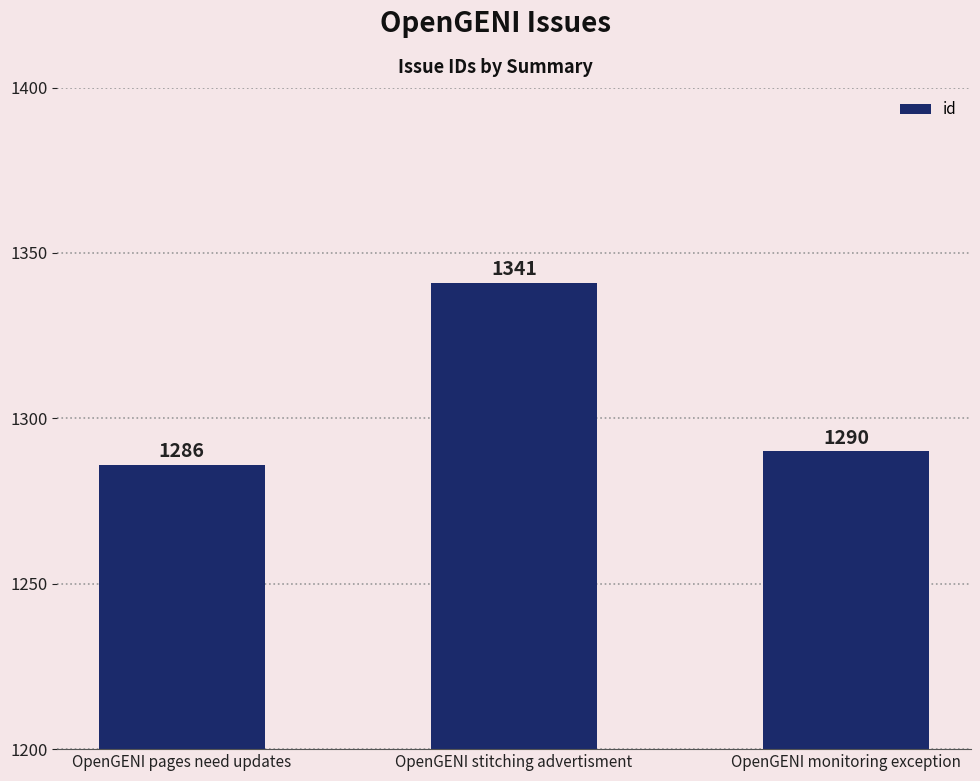

True or false: the data shows 1290 at OpenGENI monitoring exception.

True